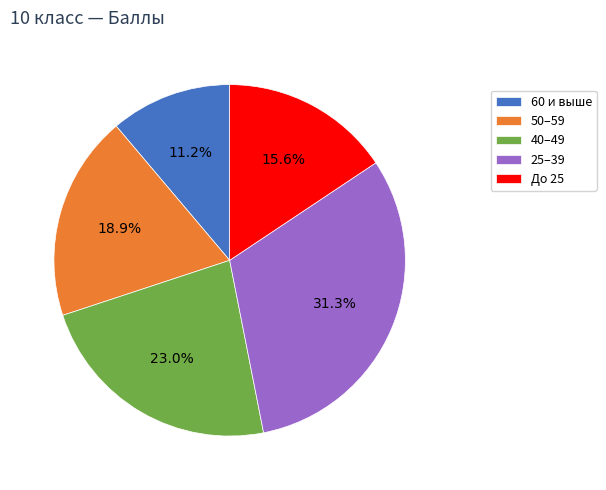

Is До 25 the majority of the pie?

No